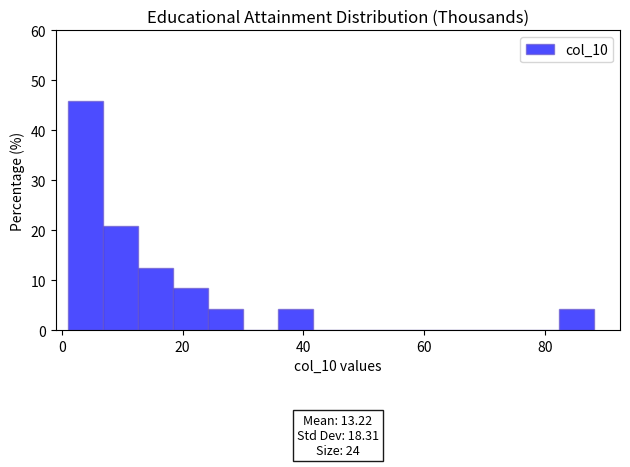

Read against the x-axis, roughly where is the centre of the tallest bar?

4